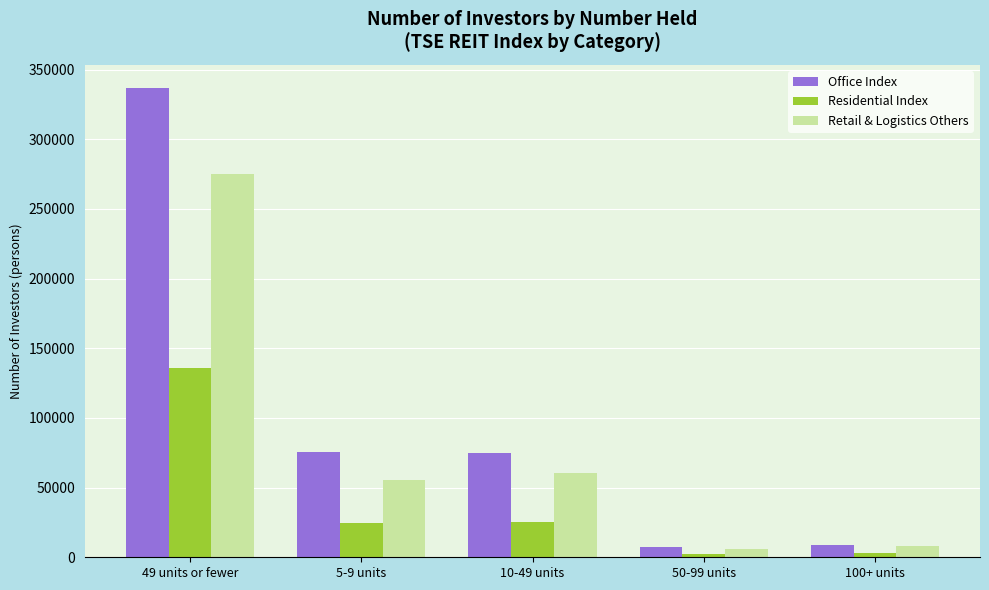

How many values in the Retail & Logistics Others series are below 55360?

2